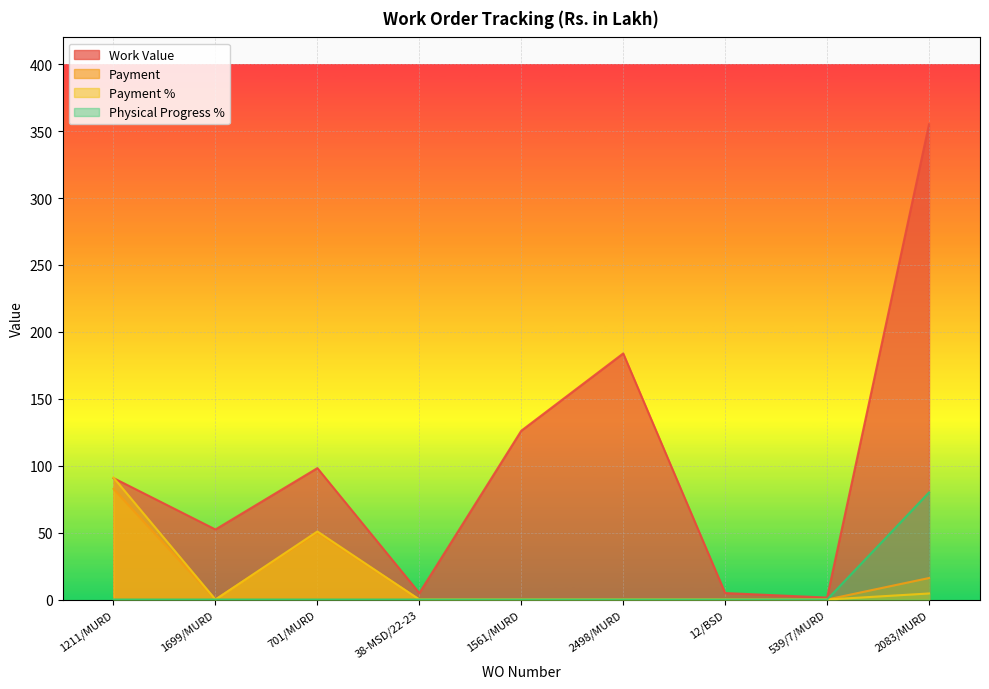

What is the difference between the second highest and second lowest values in the Work Value series?

179.0